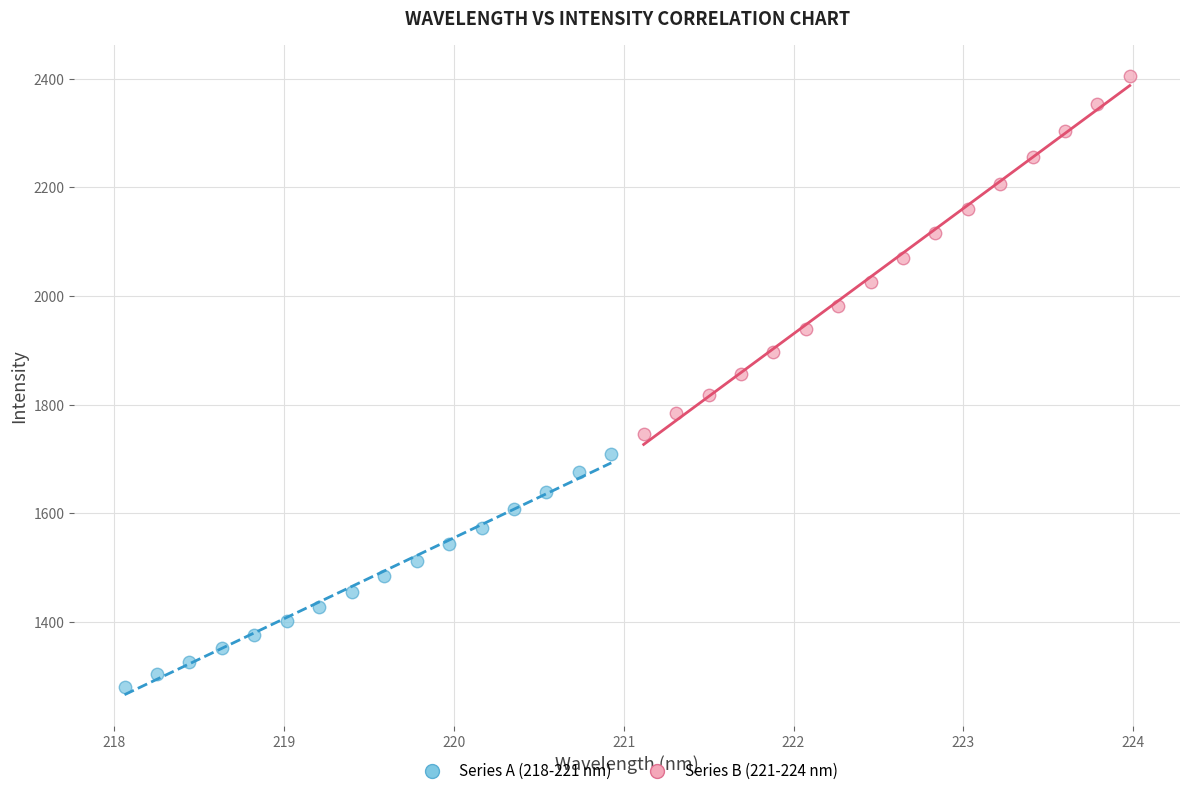

Which series has the widest spread of Y values?

Series B (221-224 nm)